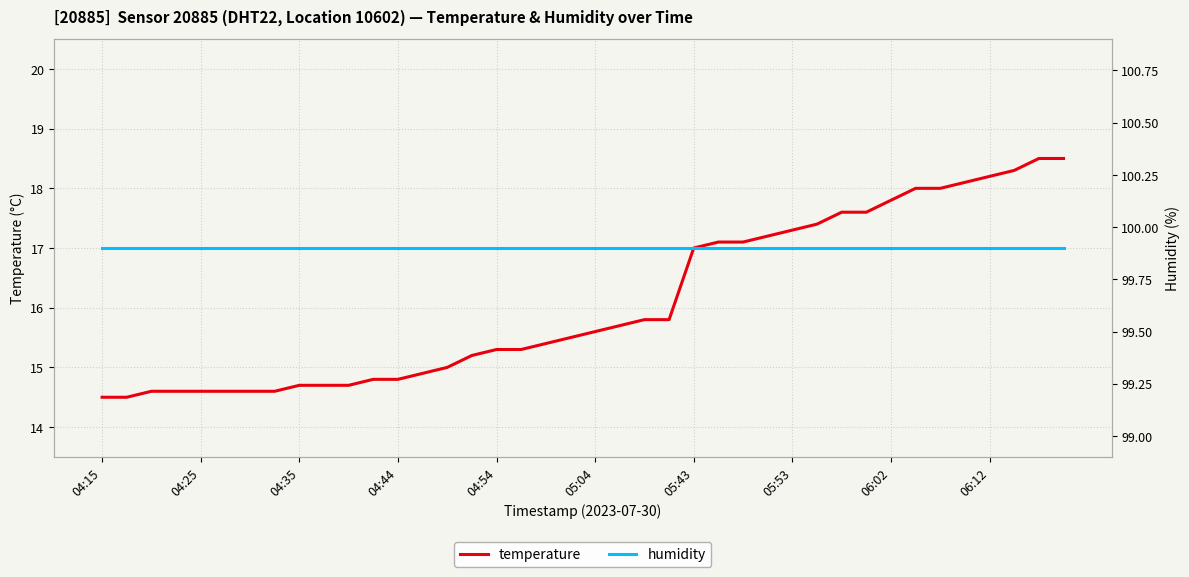

At which label is humidity closest to 99?

04:15